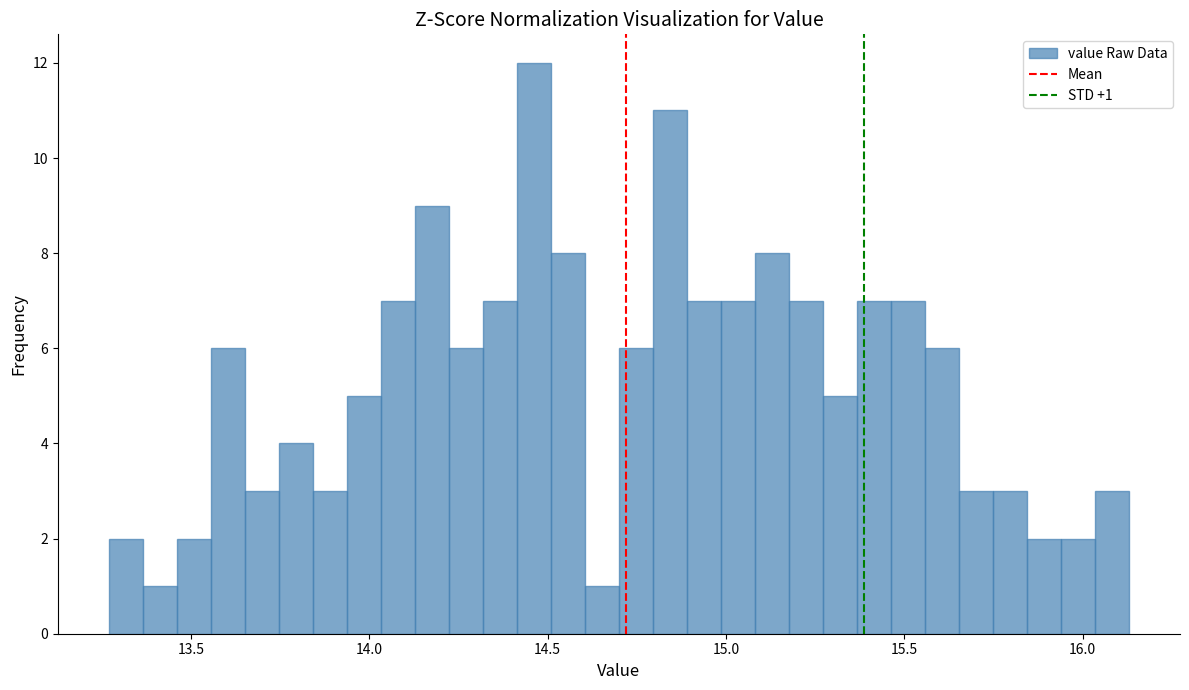

Read against the x-axis, roughly where is the centre of the tallest bar?

14.45